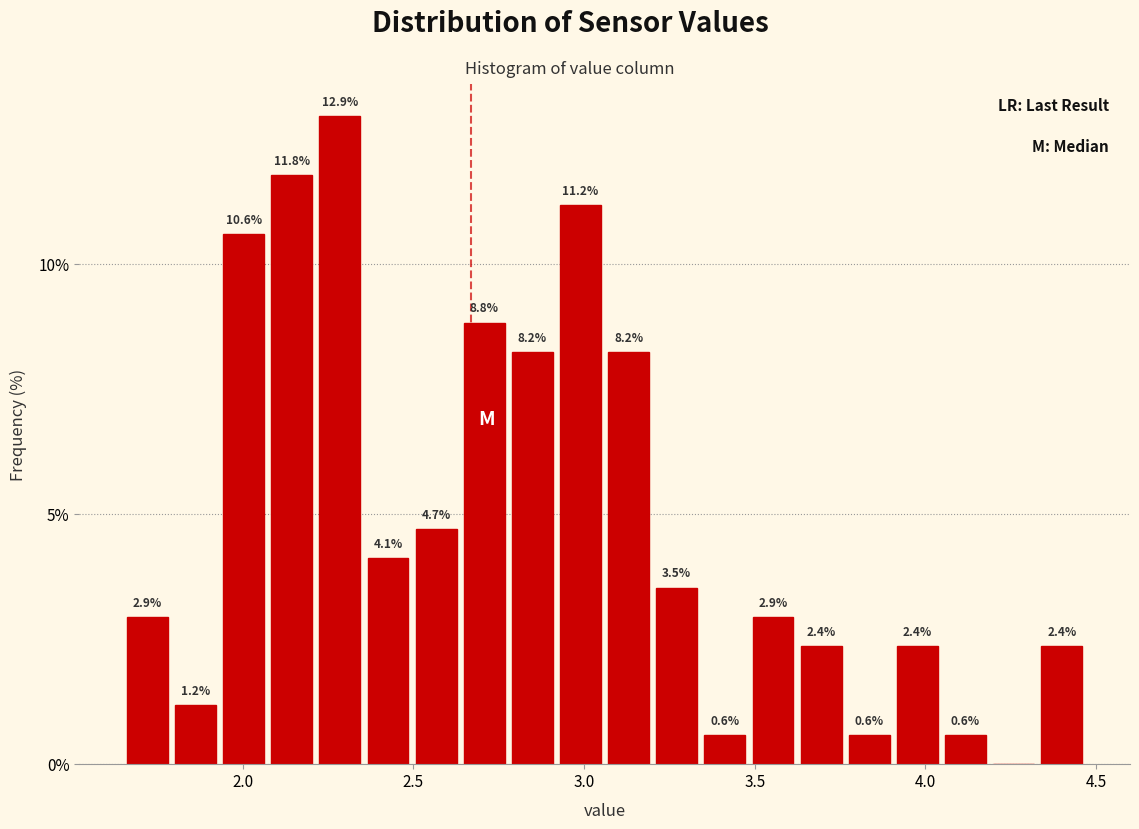

Read against the x-axis, roughly where is the centre of the tallest bar?

2.30